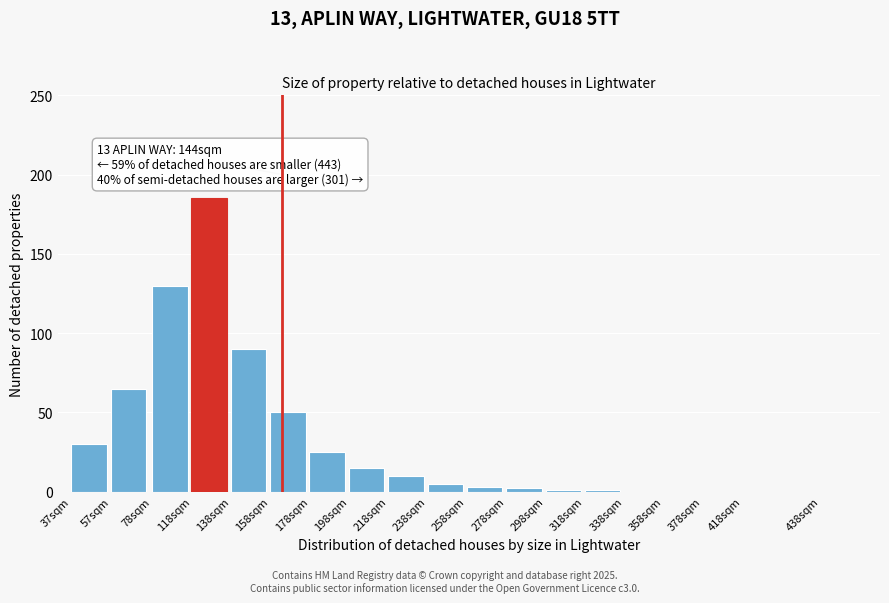

Reading left to right, what are all the values shown in this chart?

37sqm=30	57sqm=65	78sqm=130	118sqm=185	138sqm=90	158sqm=50	178sqm=25	198sqm=15	218sqm=10	238sqm=5	258sqm=3	278sqm=2	298sqm=1	318sqm=1	338sqm=0	358sqm=0	378sqm=0	418sqm=0	438sqm=0